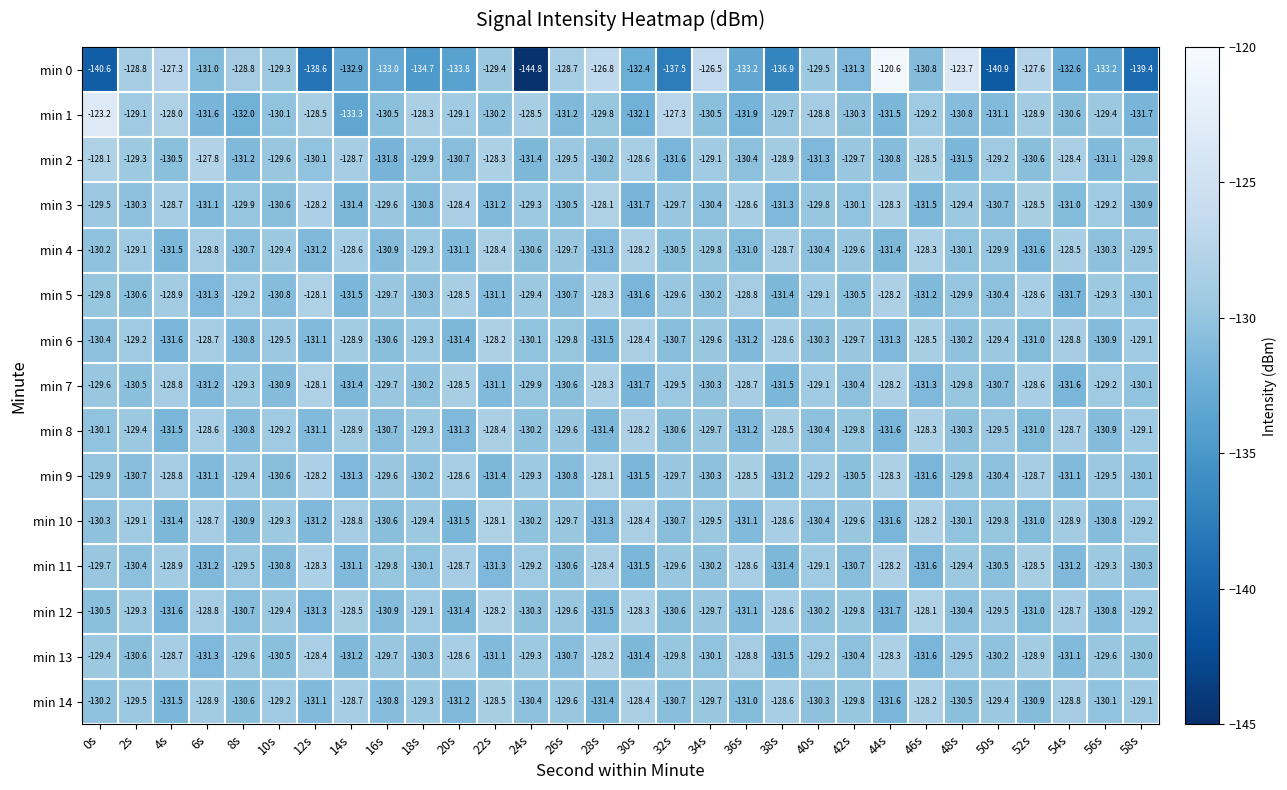

How many data points in min 2 are less than -129?

22